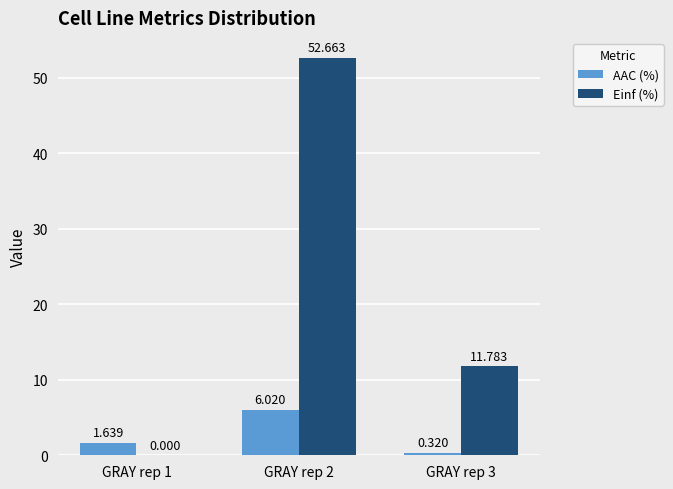

Which series has the largest total across all categories?

Einf (%)